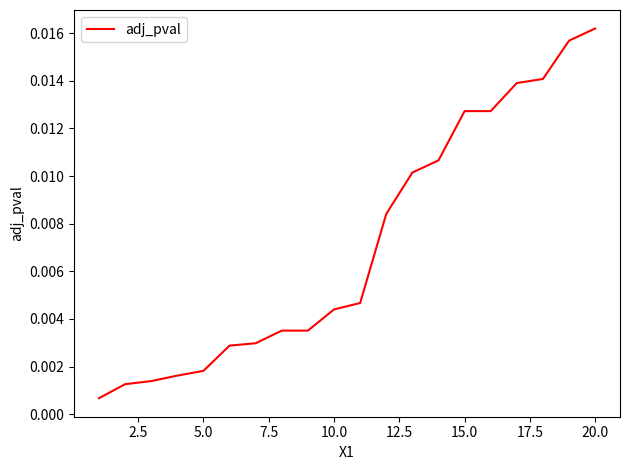

Between 10.0 and 20.0, which is larger?

20.0